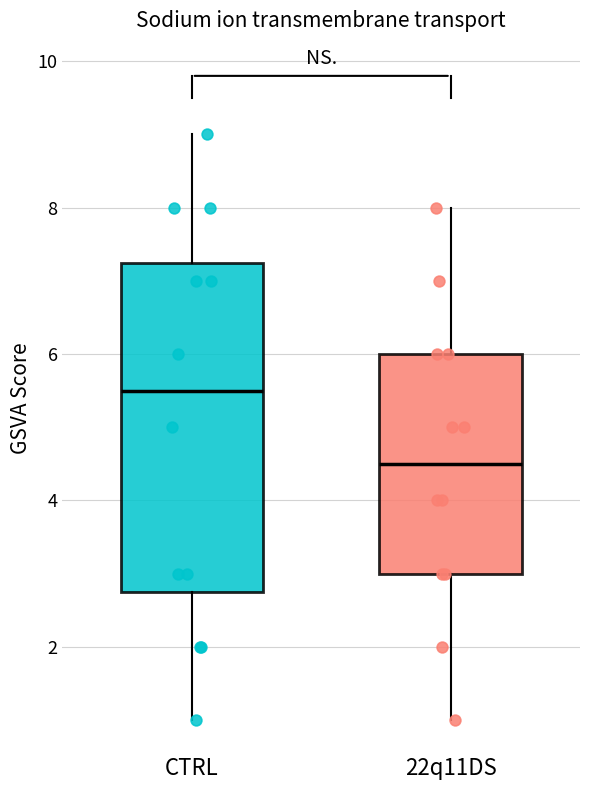

Reading left to right, transcribe this box plot: for each box, give where its median line is, the range the box spans, and where its two whiskers end, as read against the y-axis. The values are not printed on the chart, so give them approximately, as read against the axis.

CTRL: median 5.6, box 2.8 to 7.2, whiskers 1.0 to 9.0
22q11DS: median 4.6, box 3.0 to 6.0, whiskers 1.0 to 8.0